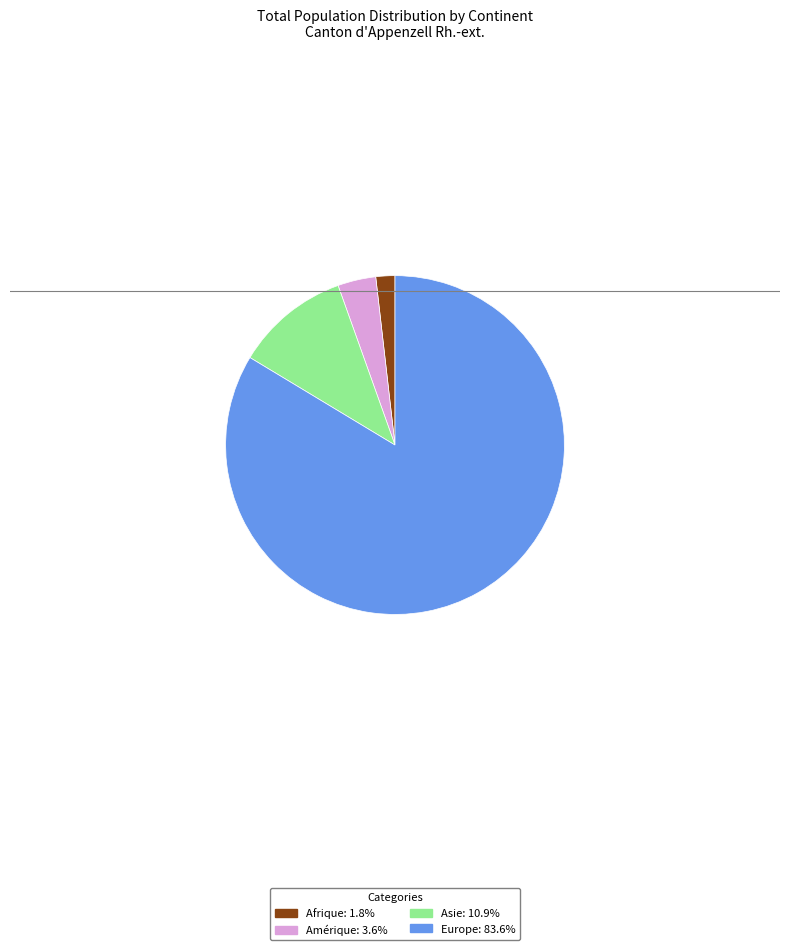

Is it true that Amérique is 15% of the pie?

False